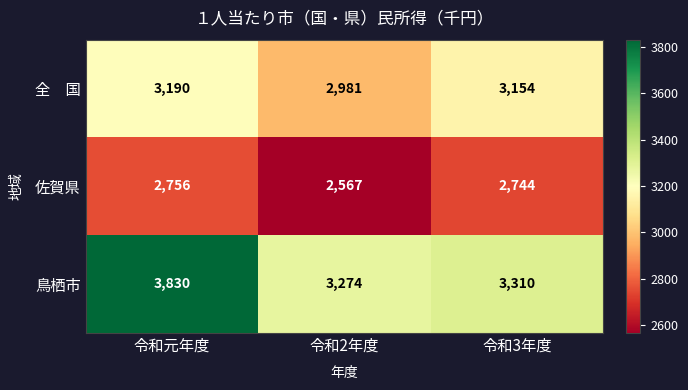

What is the maximum value shown in the chart?

3830